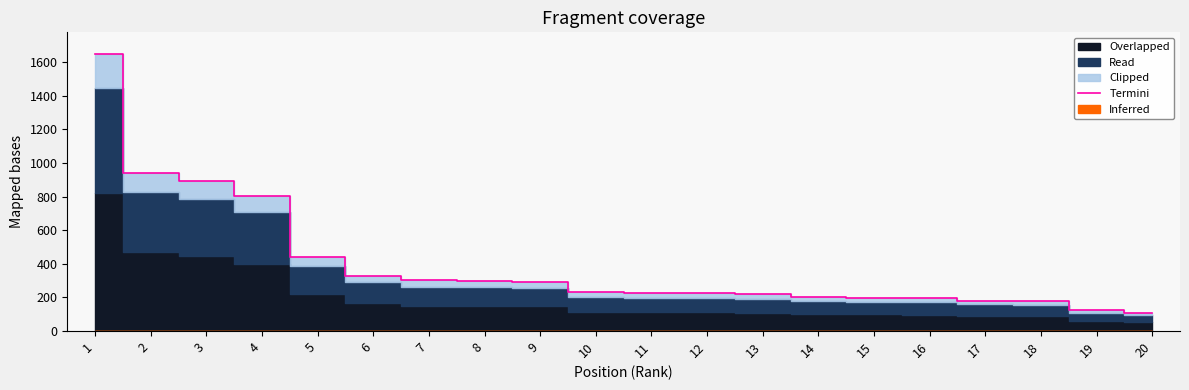

What is the change in value from 5 to 15?

-243